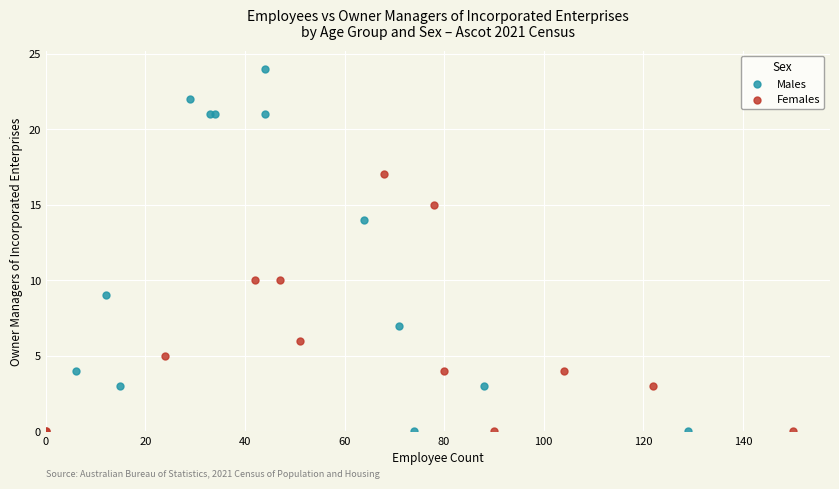

Which series contains the highest Y value?

Males